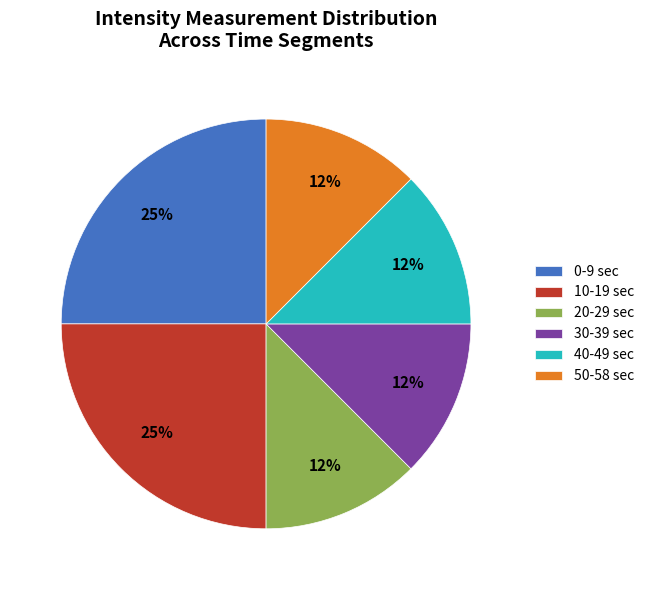

Is it true that 0-9 sec is 25% of the pie?

True